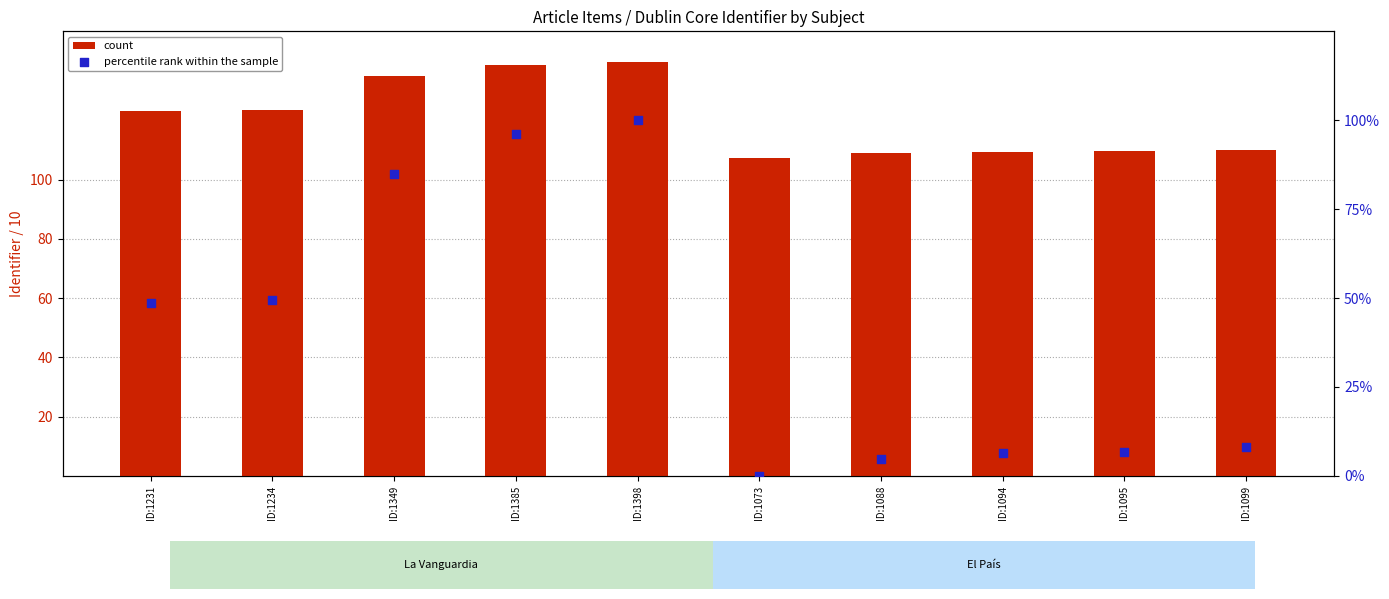

Which series contains the lowest Y value?

percentile rank within the sample